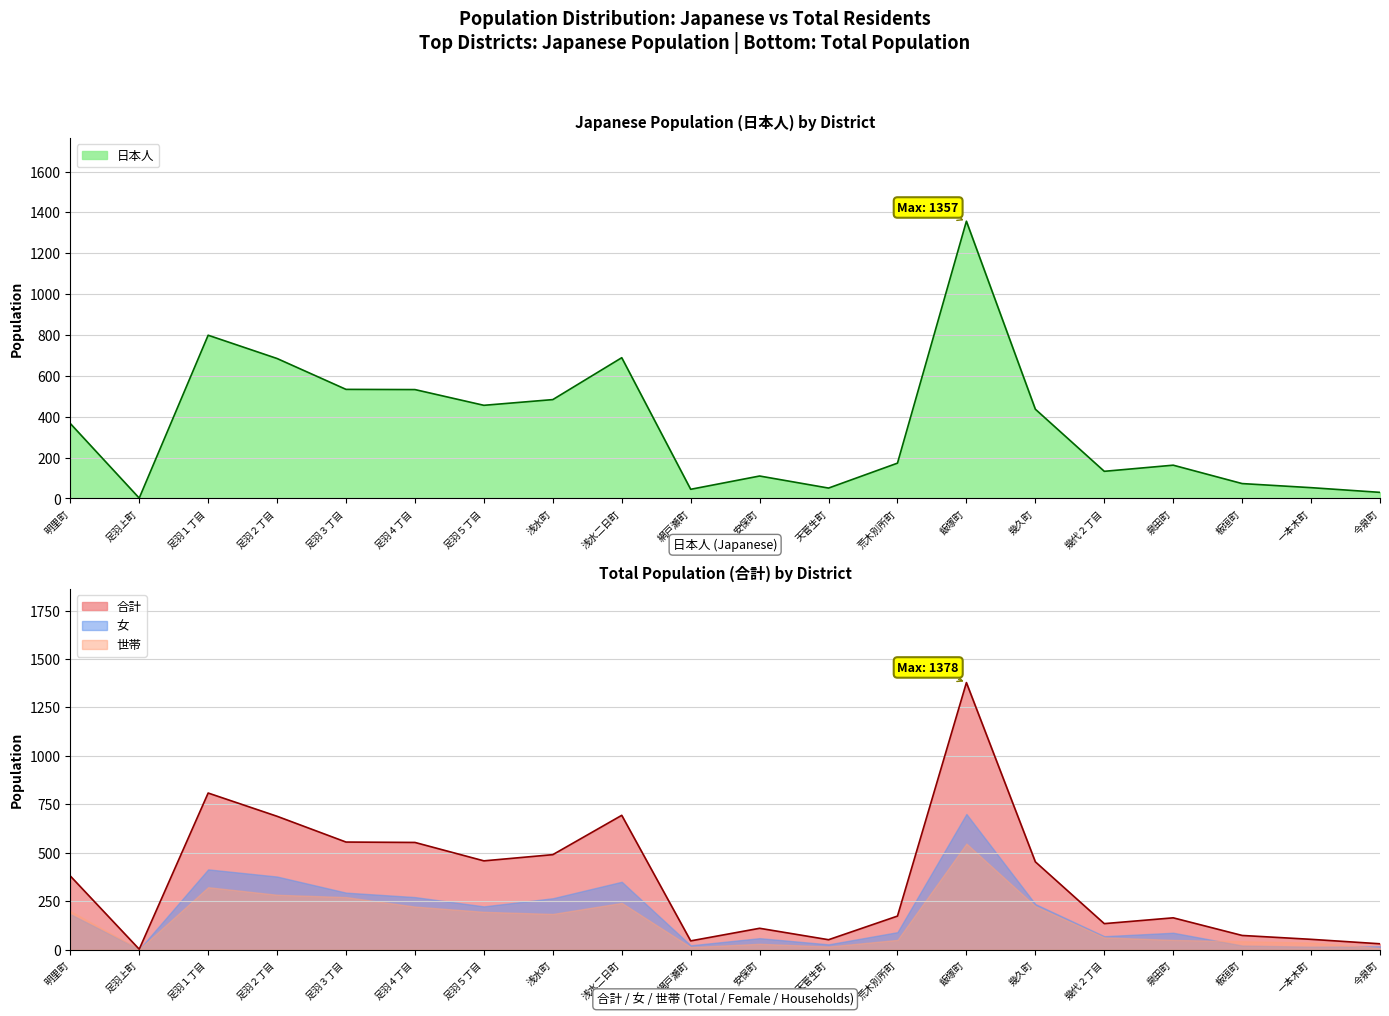

What is the maximum value for 日本人?

1357